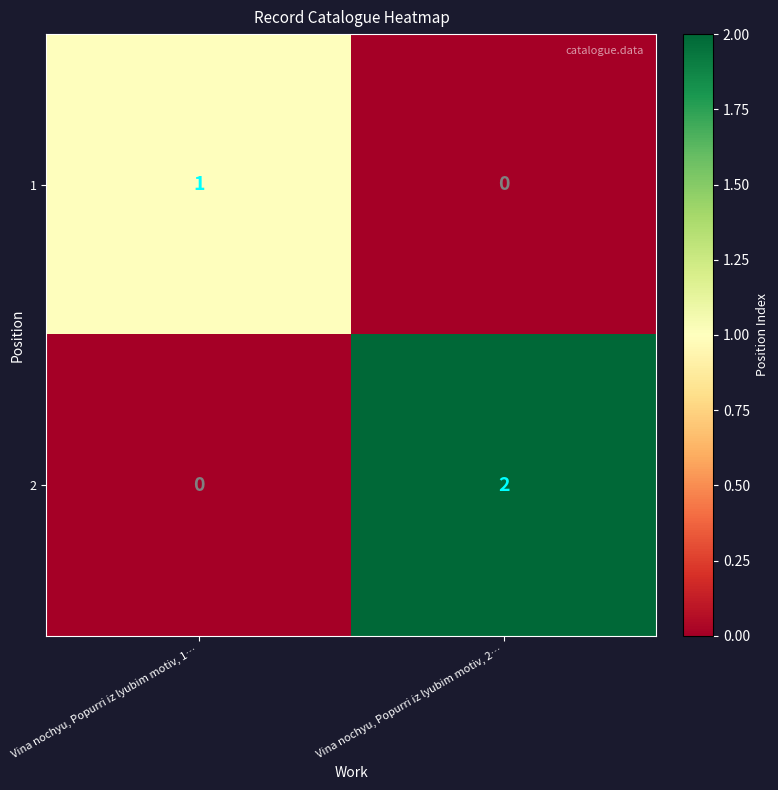

What is the spread (max minus min) of values at Vina nochyu, Popurri iz lyubim motiv, 1…?

1